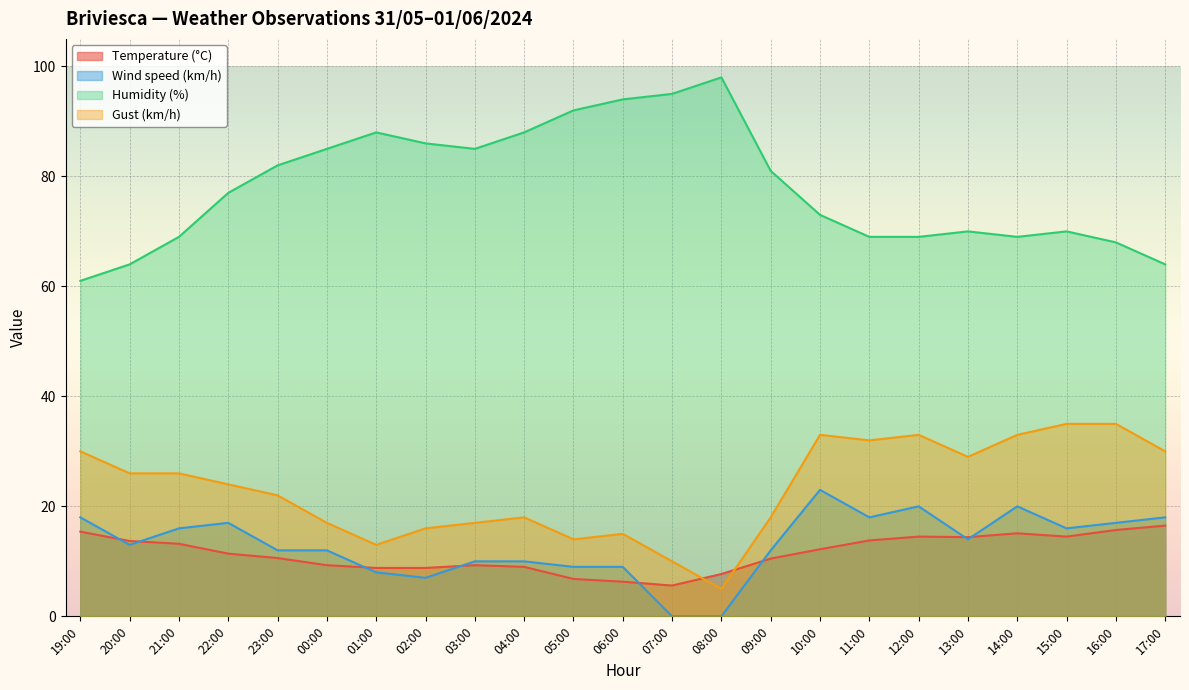

Which has a higher value, 07:00 or 08:00?

08:00